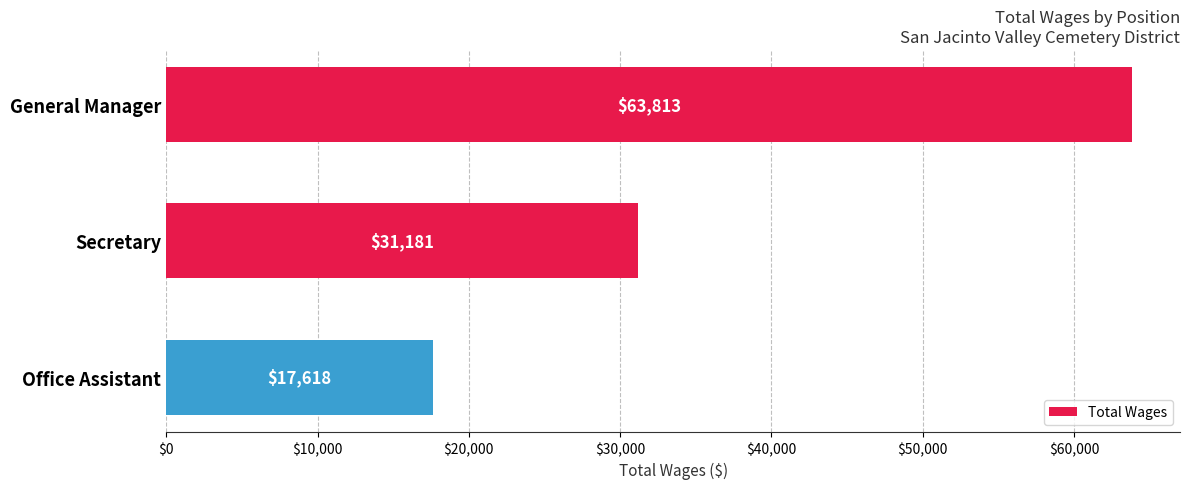

Which label corresponds to the smallest value in the chart?

Office Assistant